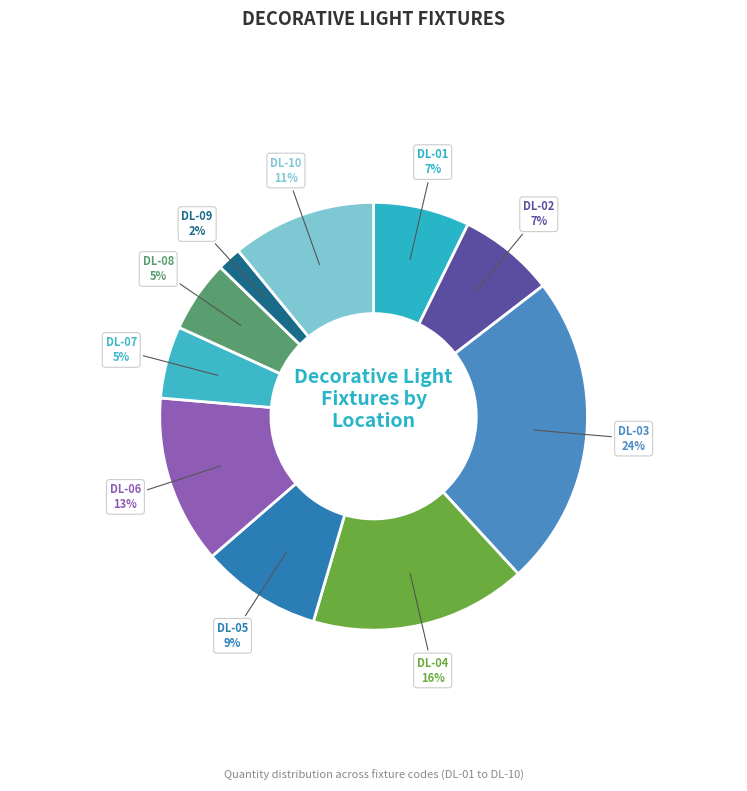

To the nearest percent, what is the difference between the largest and smallest slice percentages?

22%